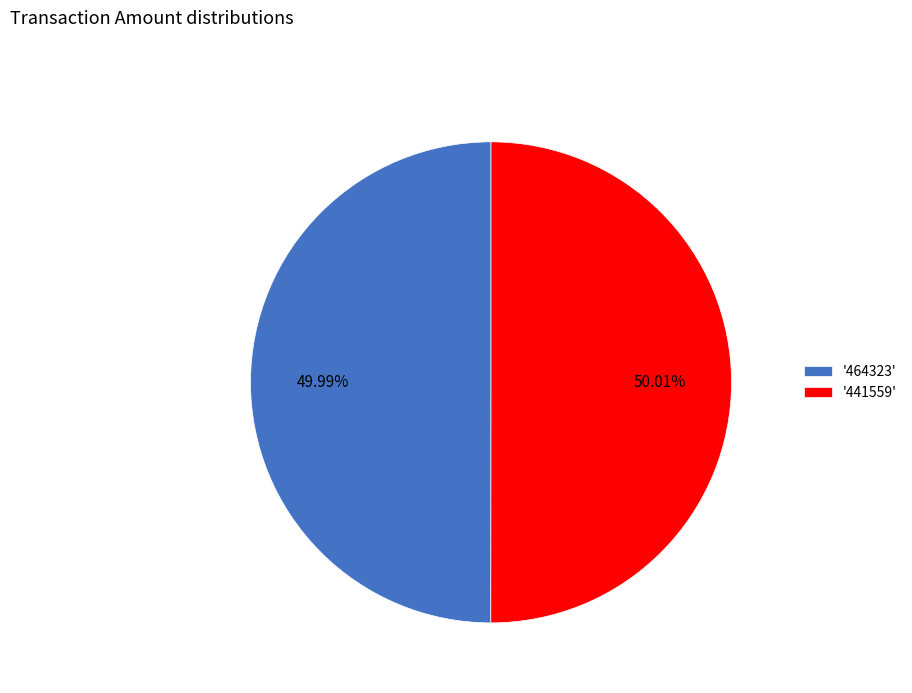

Combined, do '464323' and '441559' account for over 50%?

Yes